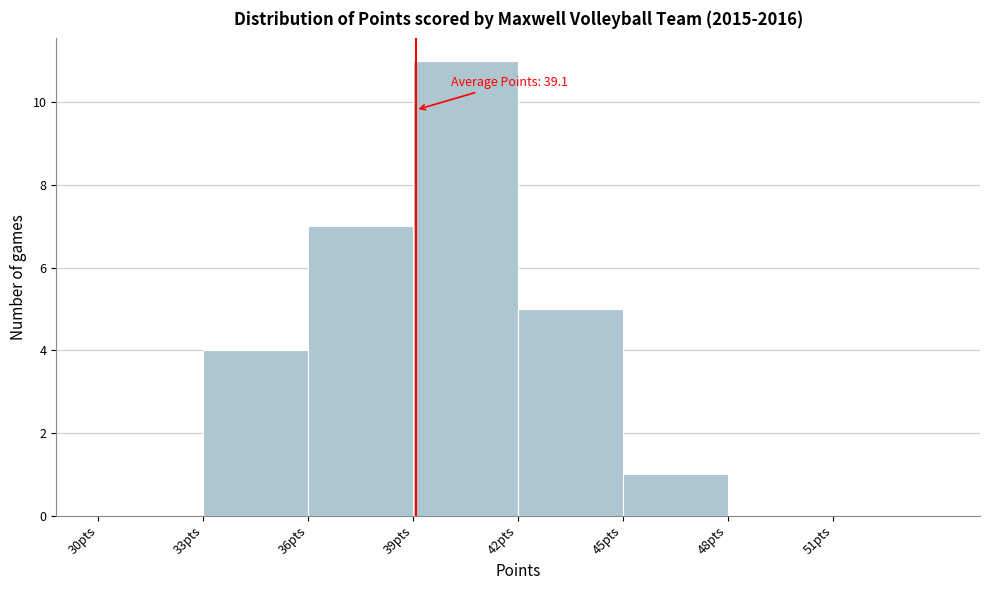

Over which range of the x-axis is the bar tallest?

39 to 42